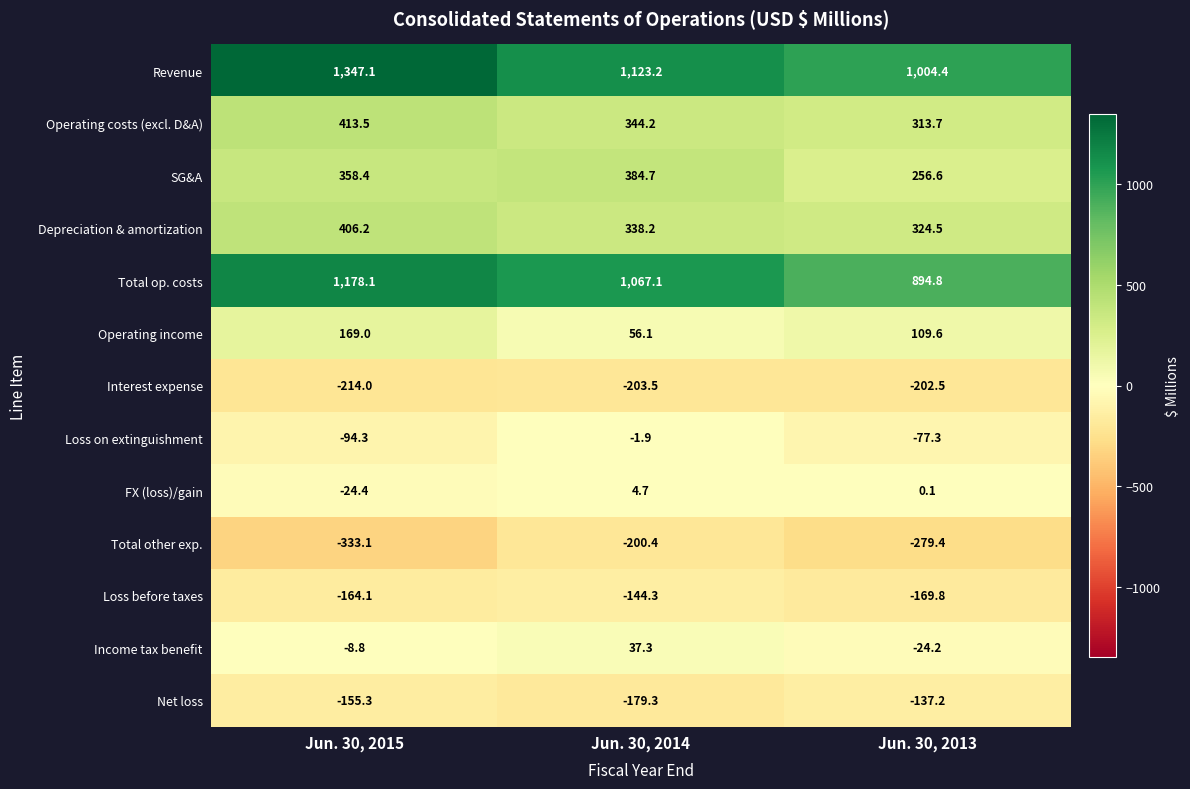

What is the difference between the maximum and minimum values in the Income tax benefit series?

61.5